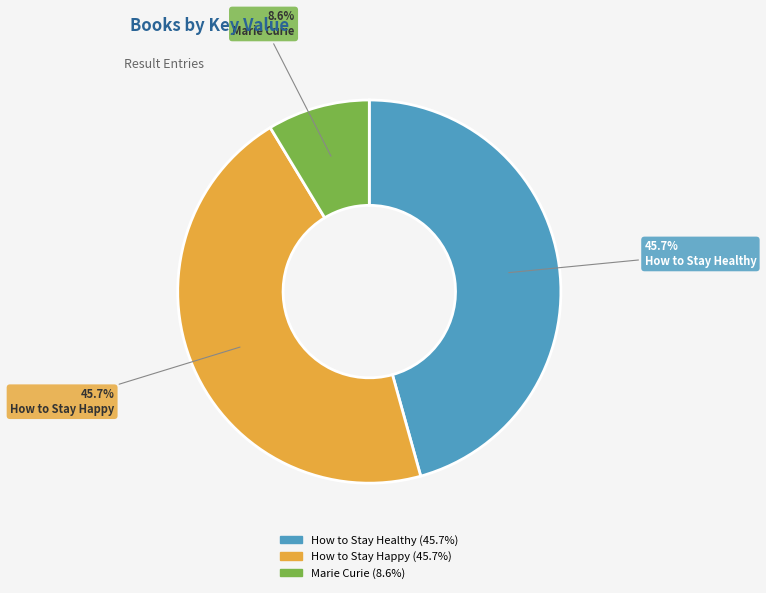

To the nearest percent, what portion does Marie Curie represent?

9%